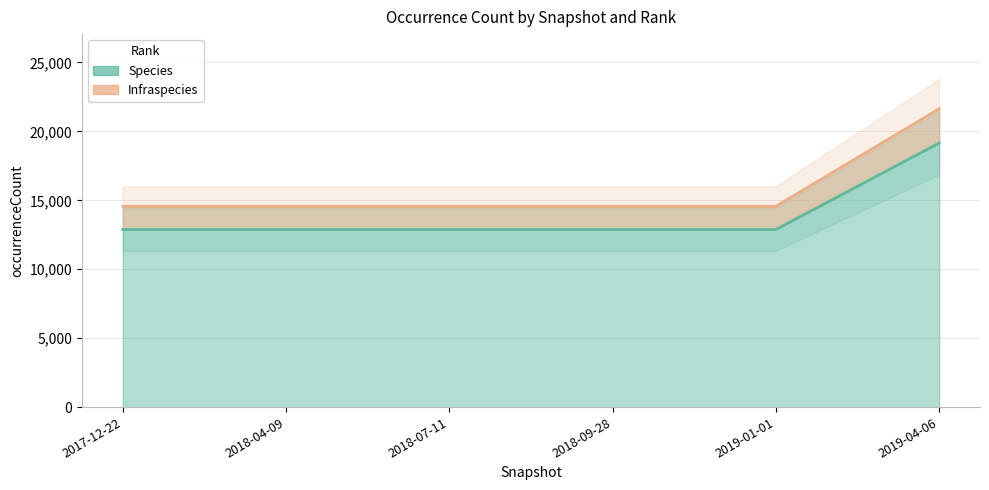

How many data points does each series have?

6